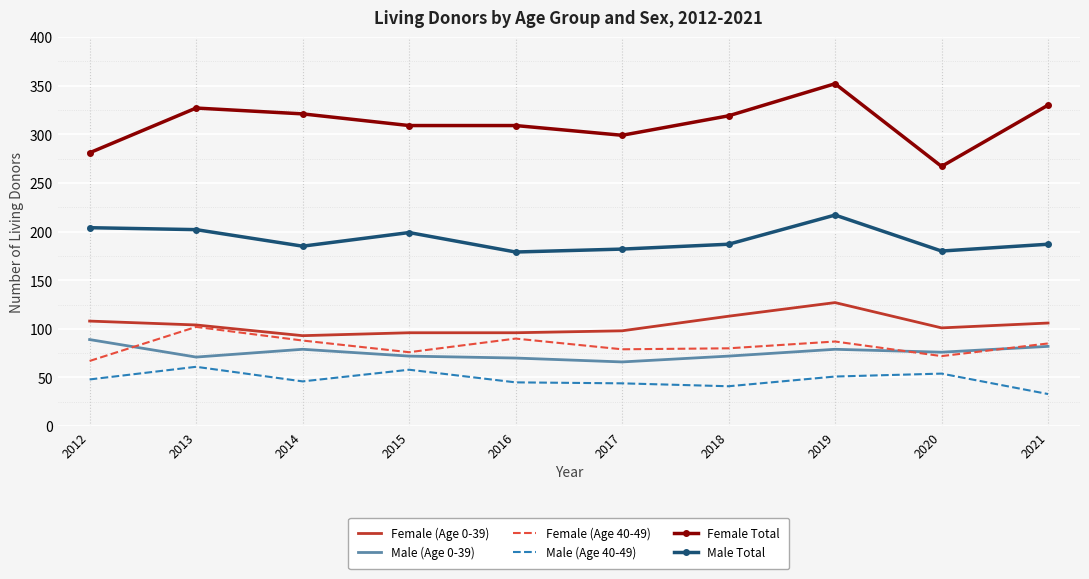

What is the average value of the Male (Age 40-49) series?

48